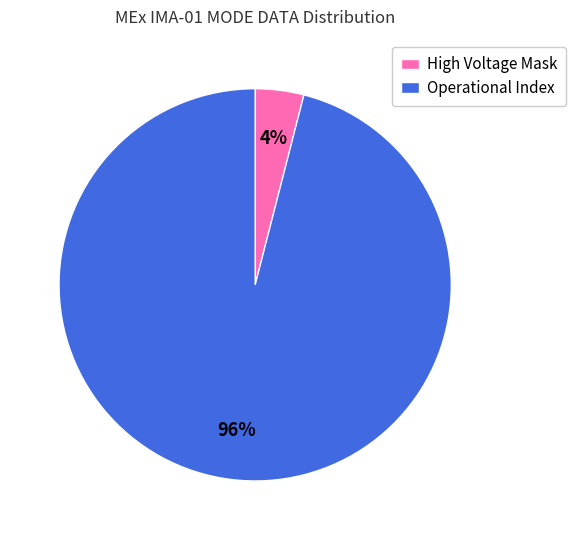

Which slice is the smallest?

High Voltage Mask